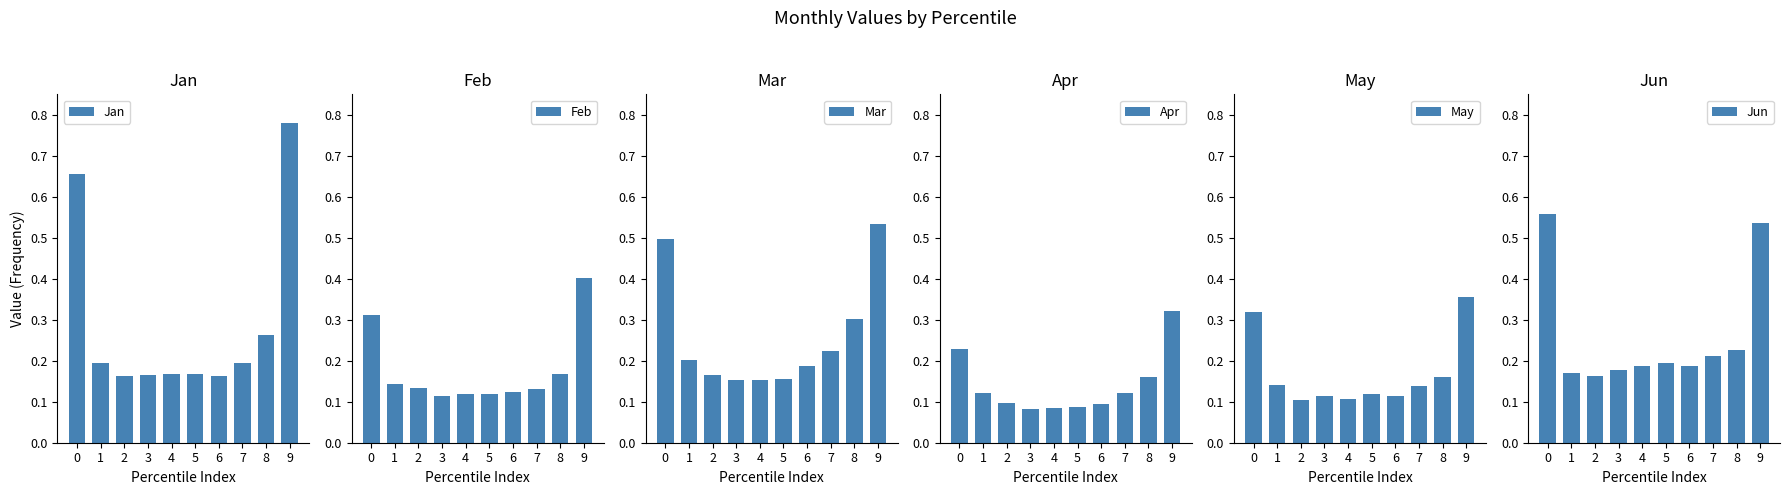

What is the value of the Jan bar at the 3rd from the left?

0.2